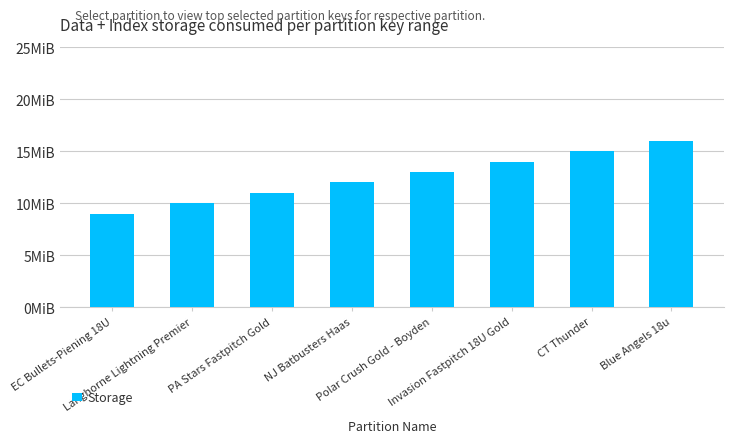

Rank the categories by value from lowest to highest.

EC Bullets-Piening 18U, Langhorne Lightning Premier, PA Stars Fastpitch Gold, NJ Batbusters Haas, Polar Crush Gold - Boyden, Invasion Fastpitch 18U Gold, CT Thunder, Blue Angels 18u